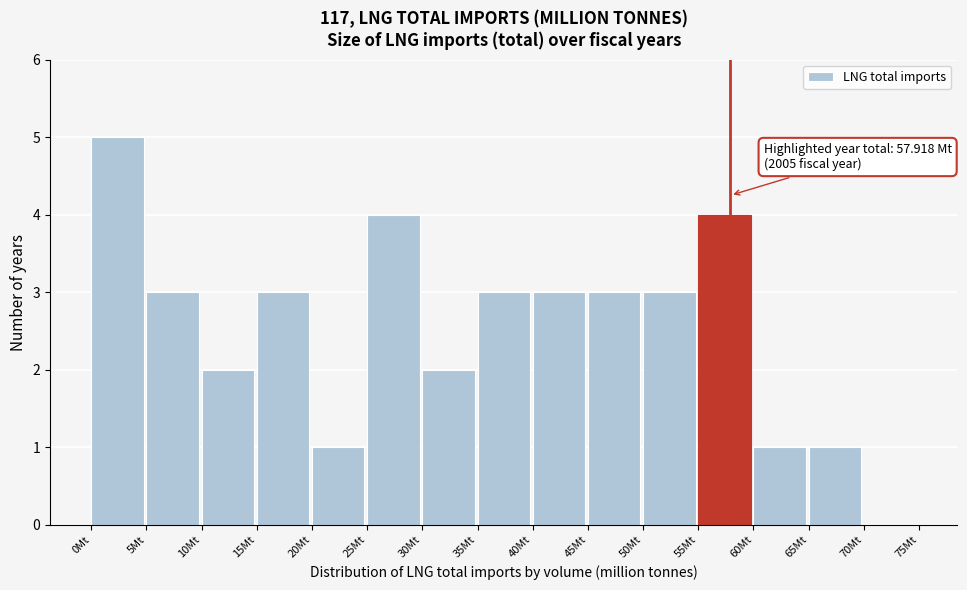

Which range on the x-axis has the tallest bar?

0 to 5